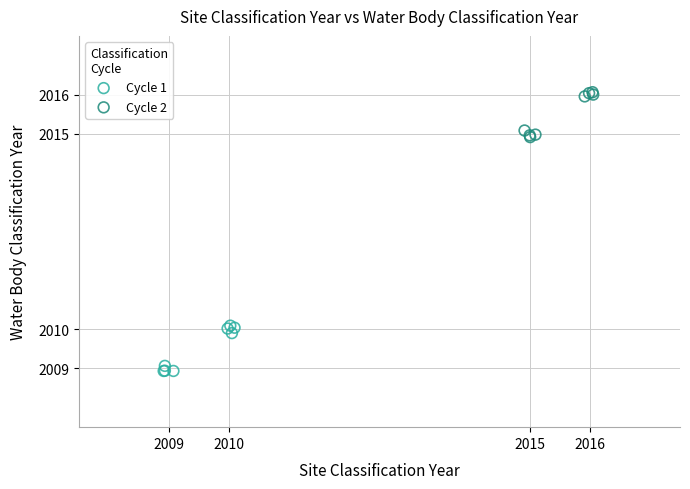

Which series reaches the maximum Y coordinate?

Cycle 2